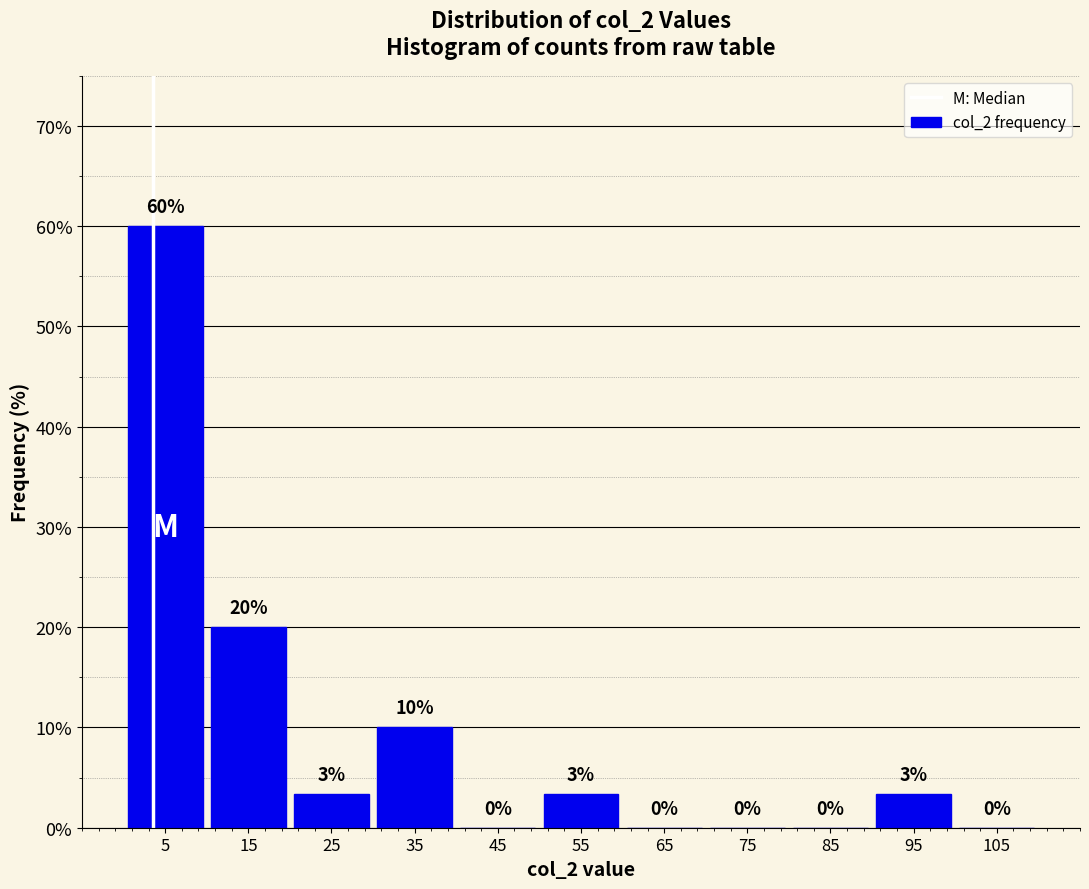

Which range on the x-axis has the tallest bar?

0 to 10